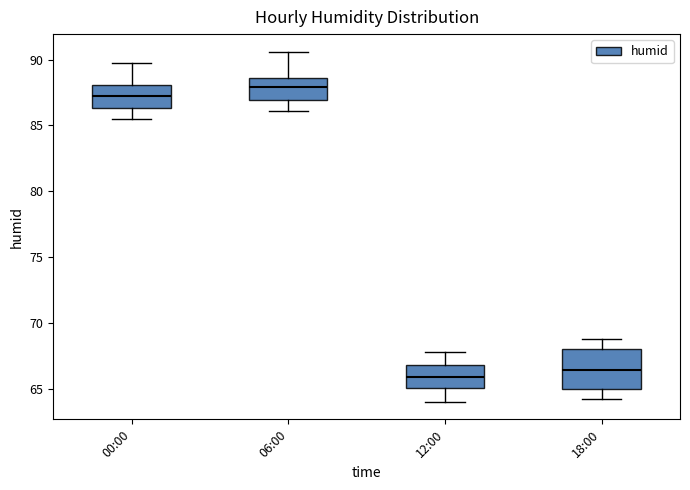

Which box has the lowest median line?

12:00